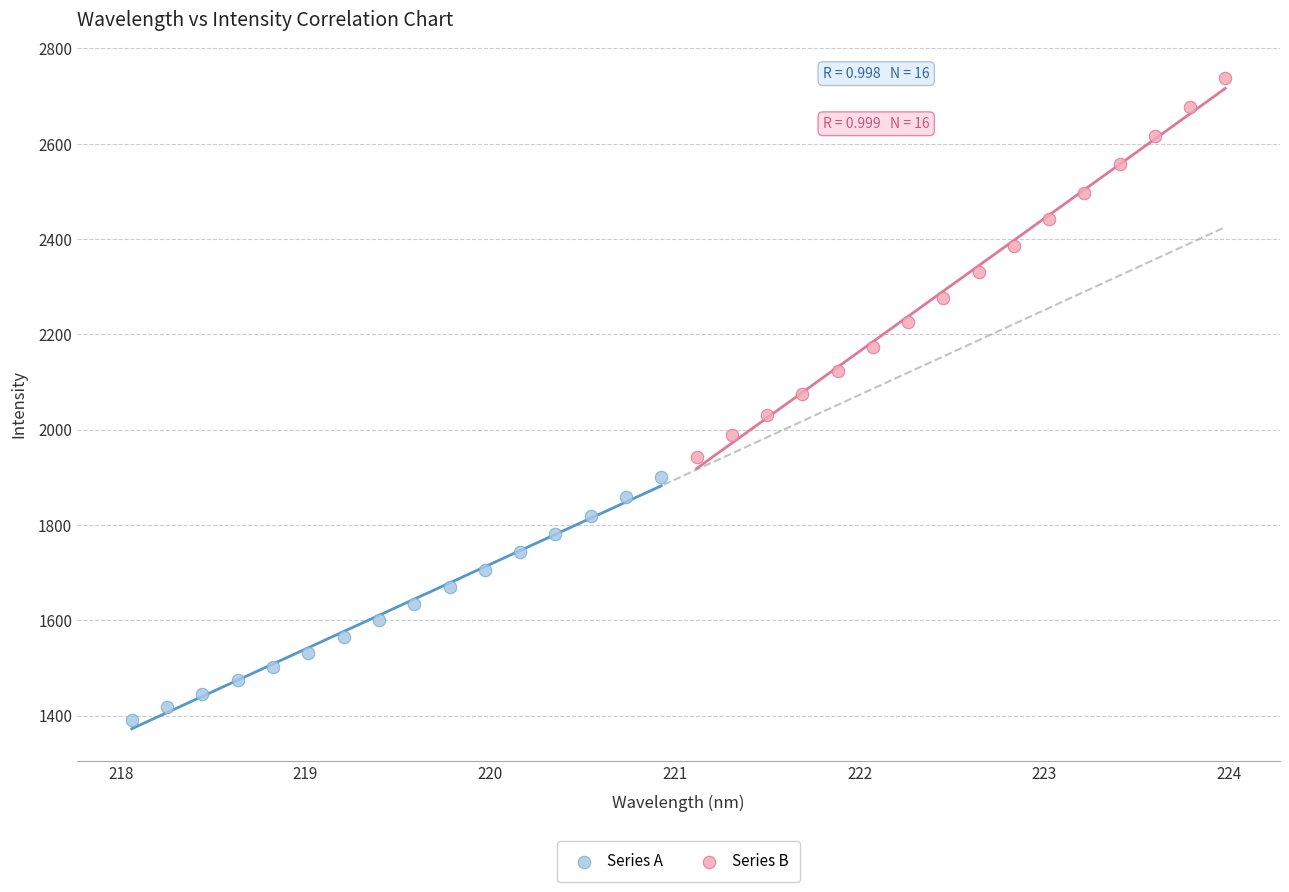

Which series reaches the minimum Y coordinate?

Series A